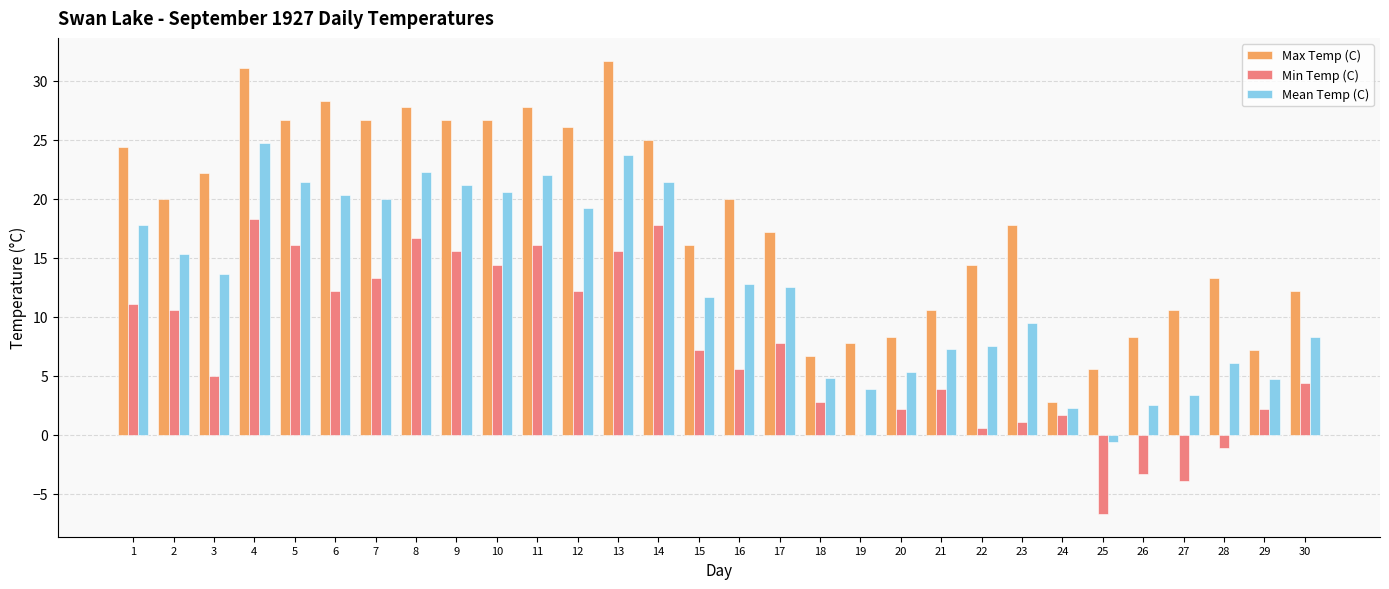

True or false: Min Temp (C) has a value of 15.6 at 13.

True